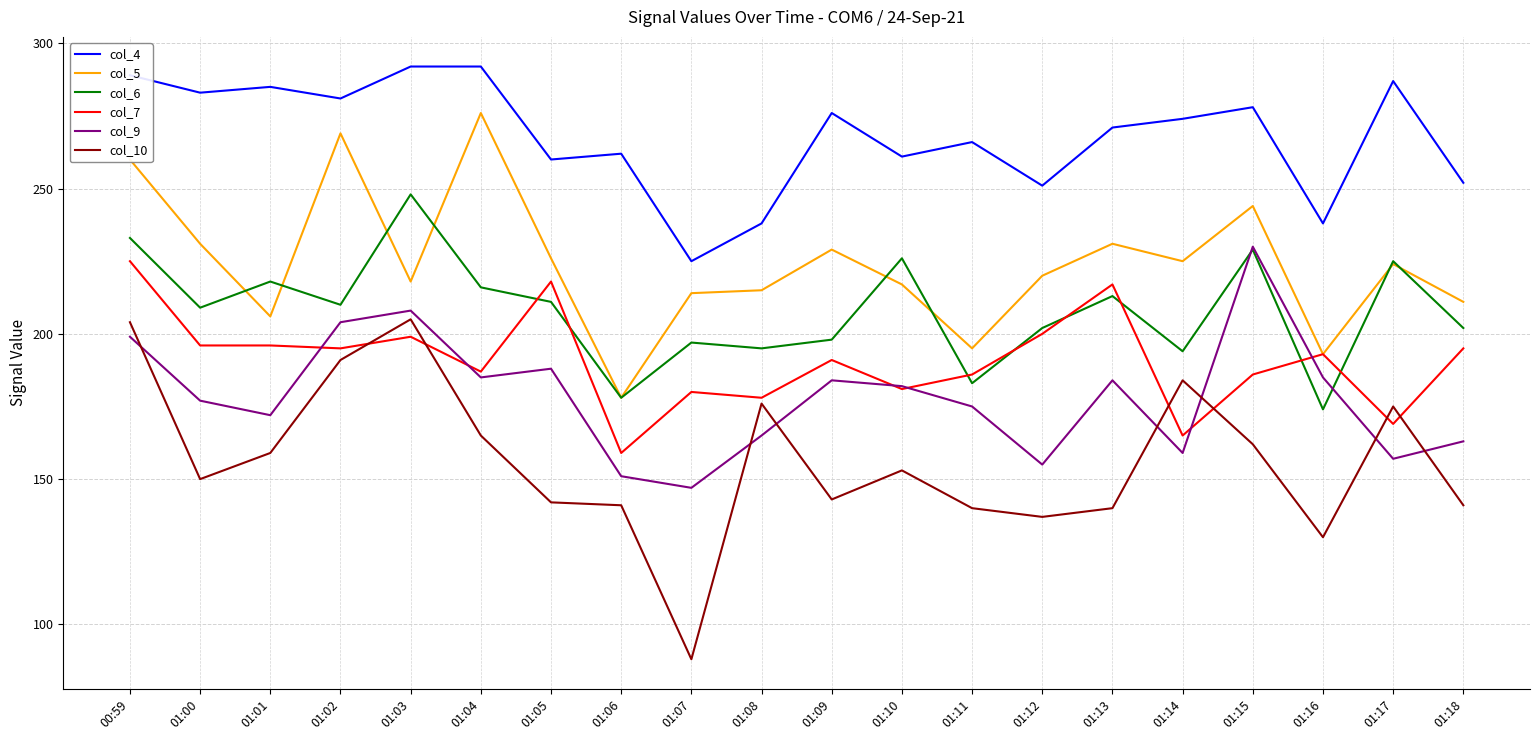

Reading right to left, what are all the values shown in this chart?

col_4: 01:18=252	01:17=287	01:16=238	01:15=278	01:14=274	01:13=271	01:12=251	01:11=266	01:10=261	01:09=276	01:08=238	01:07=225	01:06=262	01:05=260	01:04=292	01:03=292	01:02=281	01:01=285	01:00=283	00:59=289
col_5: 01:18=211	01:17=224	01:16=193	01:15=244	01:14=225	01:13=231	01:12=220	01:11=195	01:10=217	01:09=229	01:08=215	01:07=214	01:06=178	01:05=226	01:04=276	01:03=218	01:02=269	01:01=206	01:00=231	00:59=260
col_6: 01:18=202	01:17=225	01:16=174	01:15=229	01:14=194	01:13=213	01:12=202	01:11=183	01:10=226	01:09=198	01:08=195	01:07=197	01:06=178	01:05=211	01:04=216	01:03=248	01:02=210	01:01=218	01:00=209	00:59=233
col_7: 01:18=195	01:17=169	01:16=193	01:15=186	01:14=165	01:13=217	01:12=200	01:11=186	01:10=181	01:09=191	01:08=178	01:07=180	01:06=159	01:05=218	01:04=187	01:03=199	01:02=195	01:01=196	01:00=196	00:59=225
col_9: 01:18=163	01:17=157	01:16=185	01:15=230	01:14=159	01:13=184	01:12=155	01:11=175	01:10=182	01:09=184	01:08=165	01:07=147	01:06=151	01:05=188	01:04=185	01:03=208	01:02=204	01:01=172	01:00=177	00:59=199
col_10: 01:18=141	01:17=175	01:16=130	01:15=162	01:14=184	01:13=140	01:12=137	01:11=140	01:10=153	01:09=143	01:08=176	01:07=88	01:06=141	01:05=142	01:04=165	01:03=205	01:02=191	01:01=159	01:00=150	00:59=204